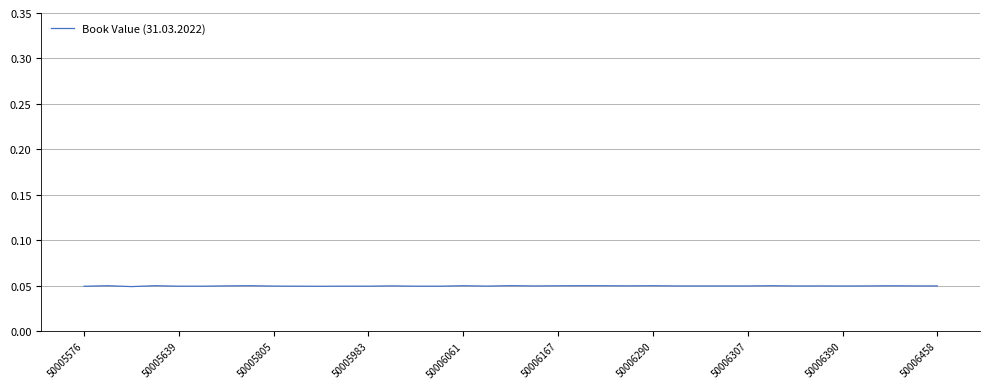

How many points are higher than both their immediate neighbors (excluding endpoints)?

12